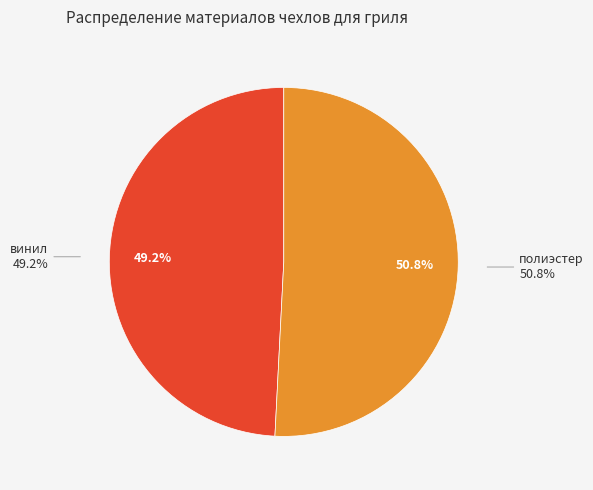

What percentage is the винил slice, to the nearest percent?

49%